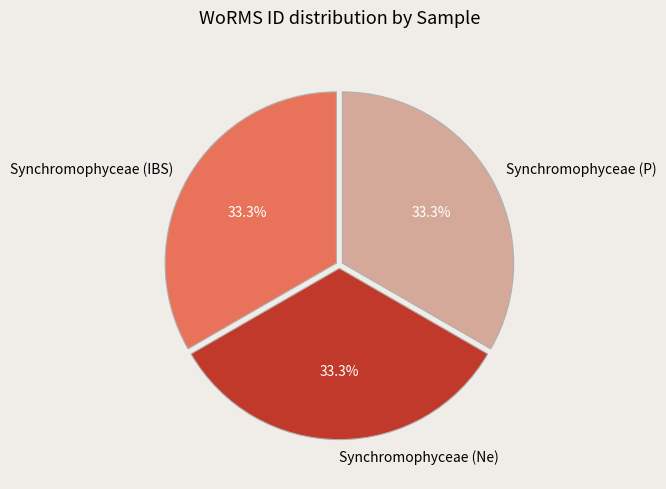

The Synchromophyceae (IBS) slice represents 18% of the pie. True or false?

False